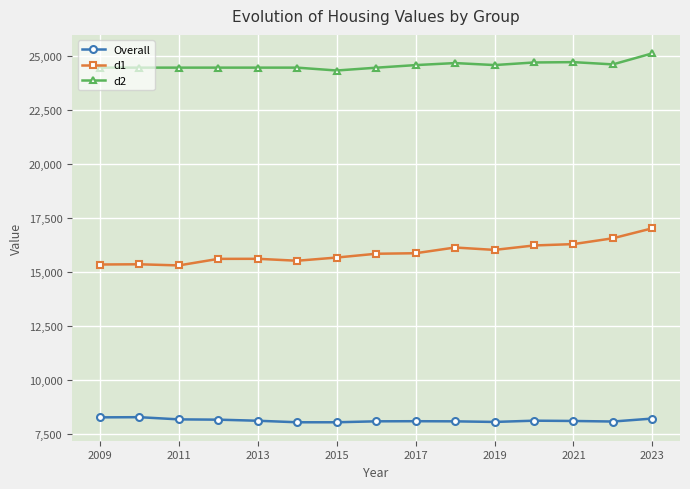

What is the value of the d2 point at the 11th from the left?

24592.0